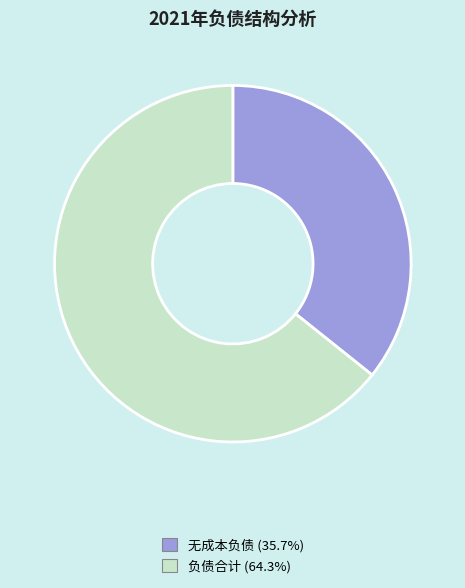

What is the ratio of the value at 无成本负债 (35.7%) to the value at 负债合计 (64.3%)?

0.6